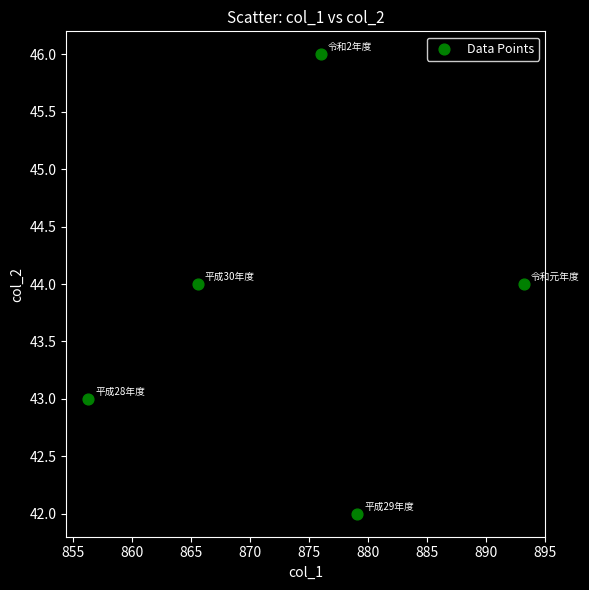

What is the range of Y values (max minus min)?

4